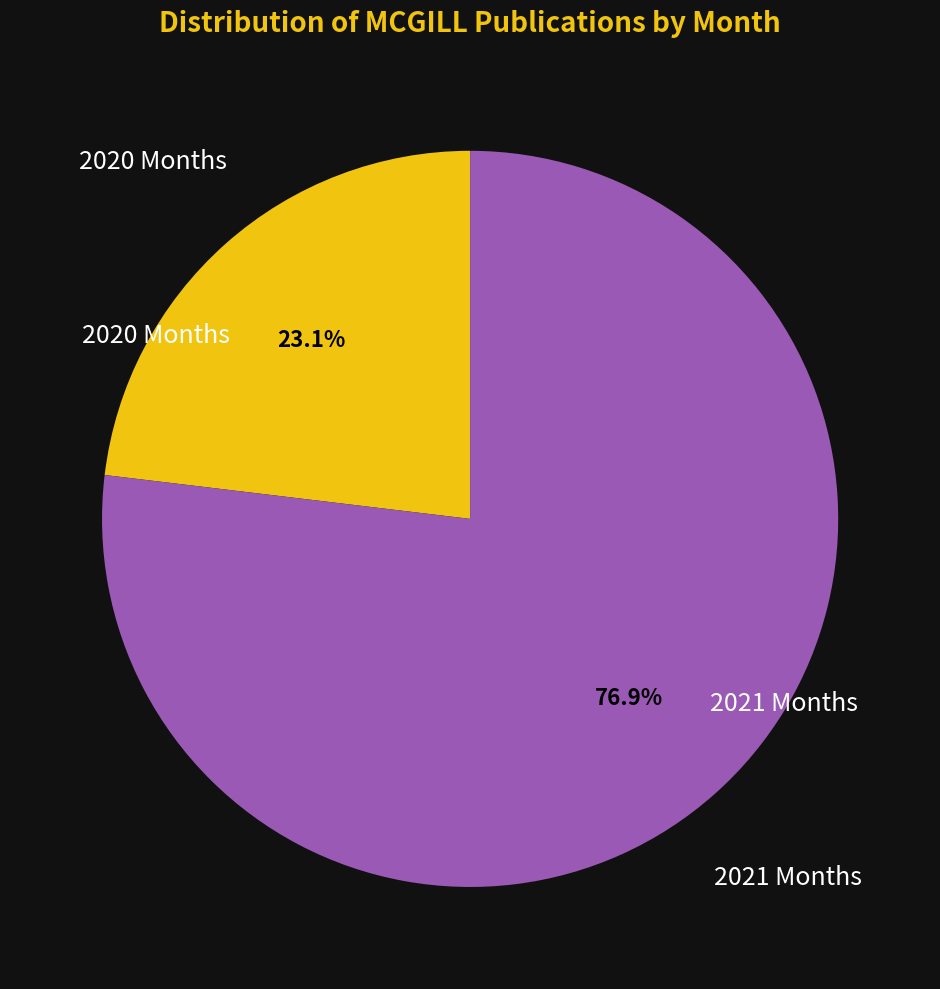

Does any single category account for the majority?

Yes